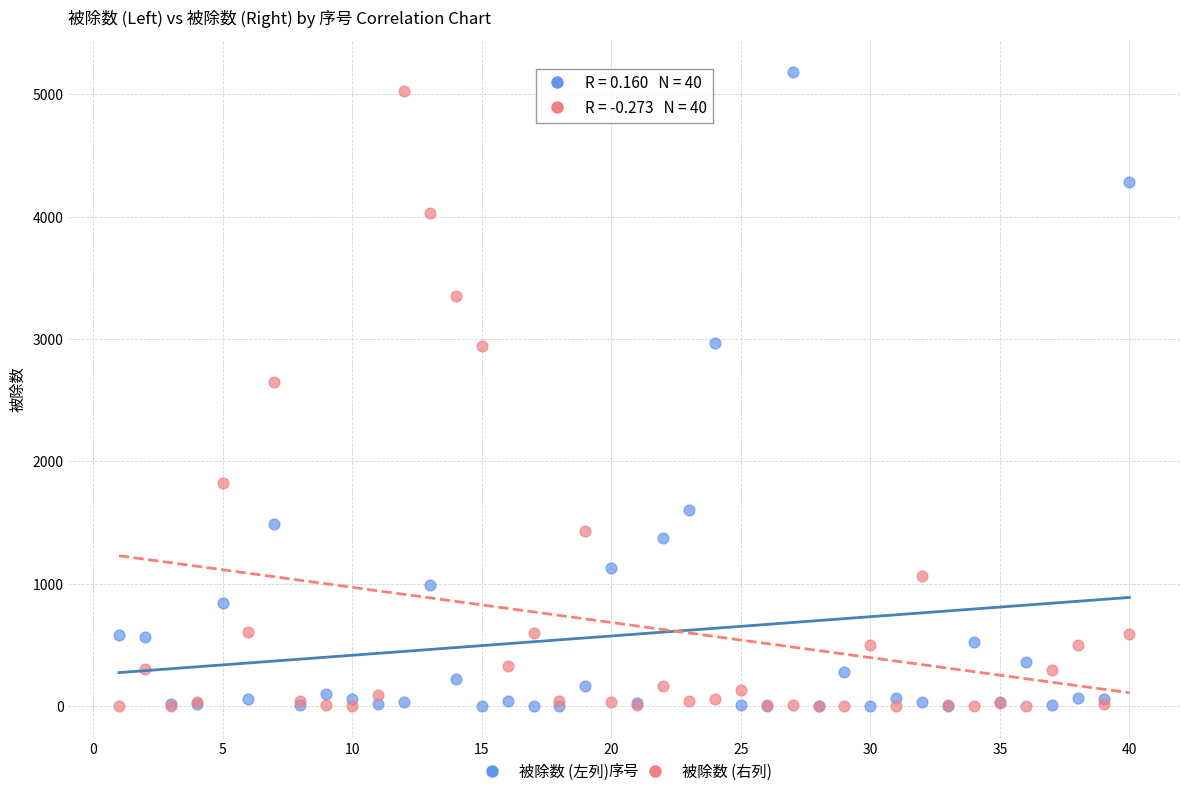

Across all series, what Y value is closest to 2591?

2649.6